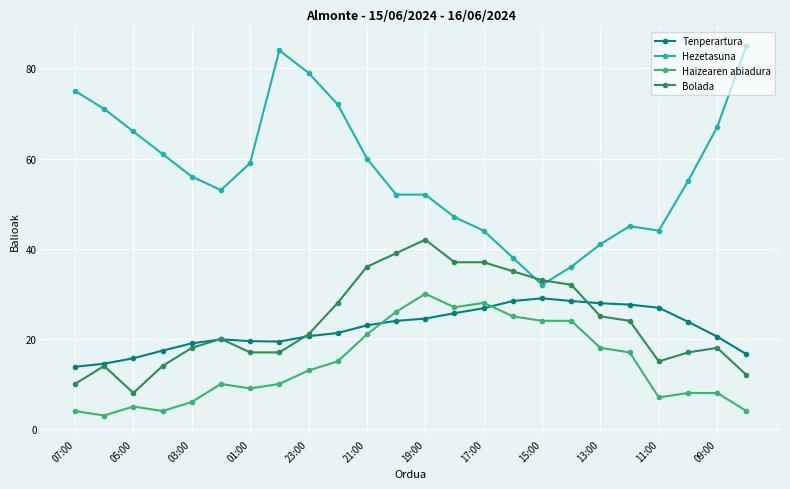

Which series has the largest range (max minus min)?

Hezetasuna